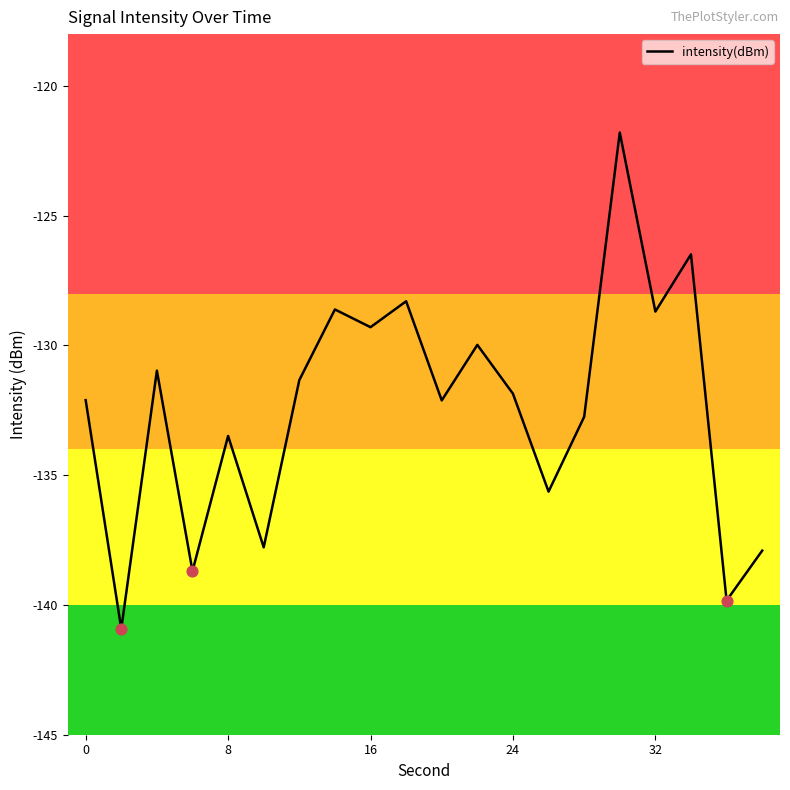

What is the difference between the maximum and minimum values?

19.1